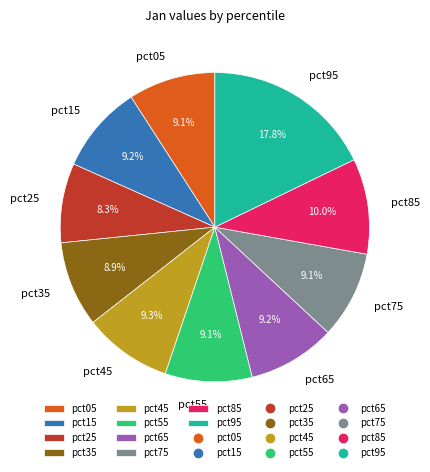

How much of the chart is everything except pct45?

90.7%